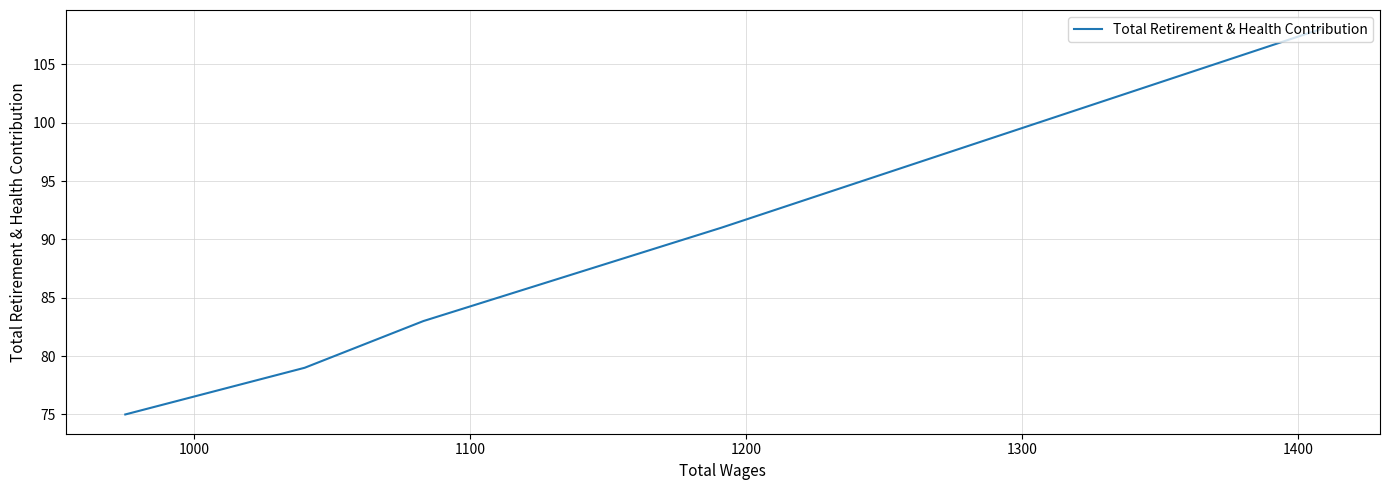

Count the values in the range 79 to 91.

3